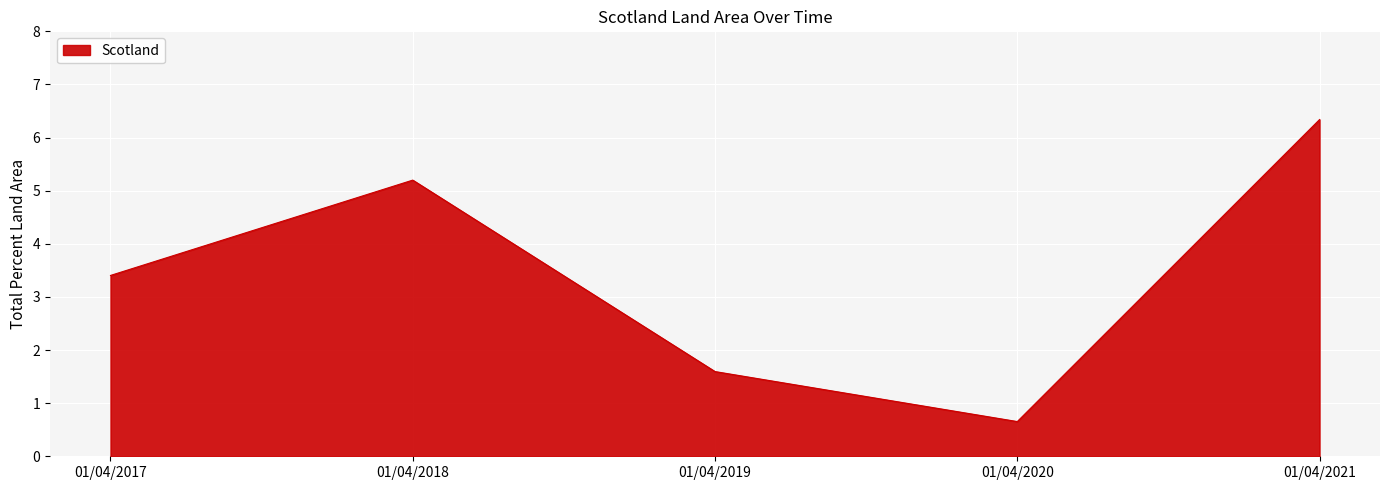

Reading right to left, extract all data points from this chart.

01/04/2021=6.3	01/04/2020=0.7	01/04/2019=1.6	01/04/2018=5.2	01/04/2017=3.4